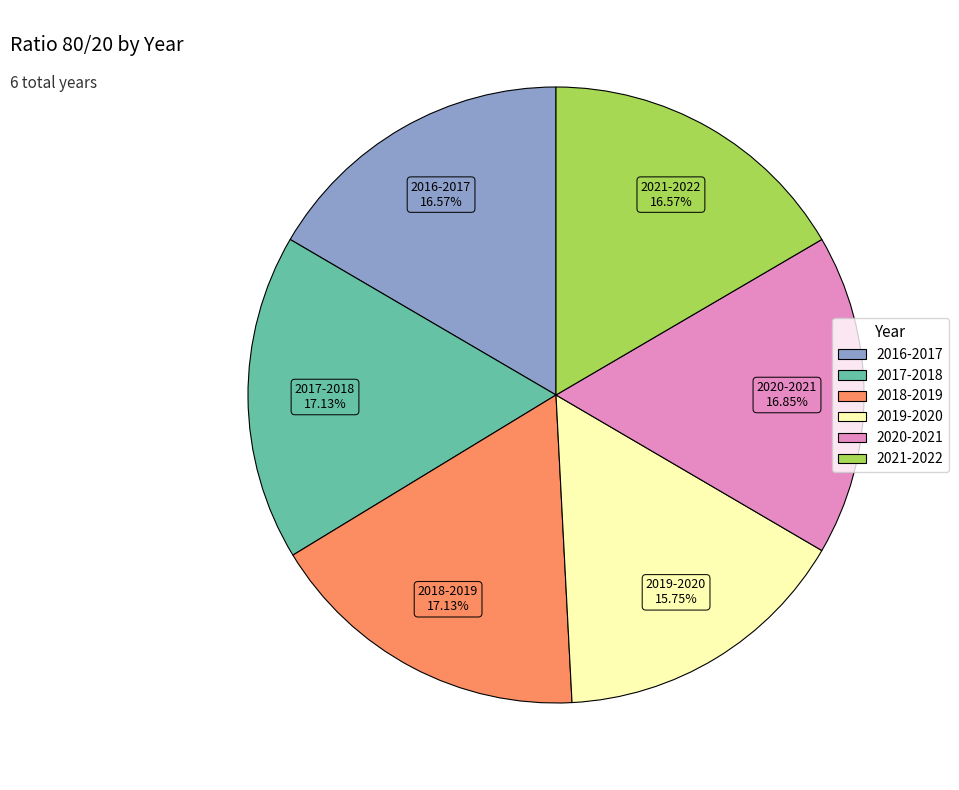

What is the total percentage of 2021-2022 and 2016-2017?

33.1%